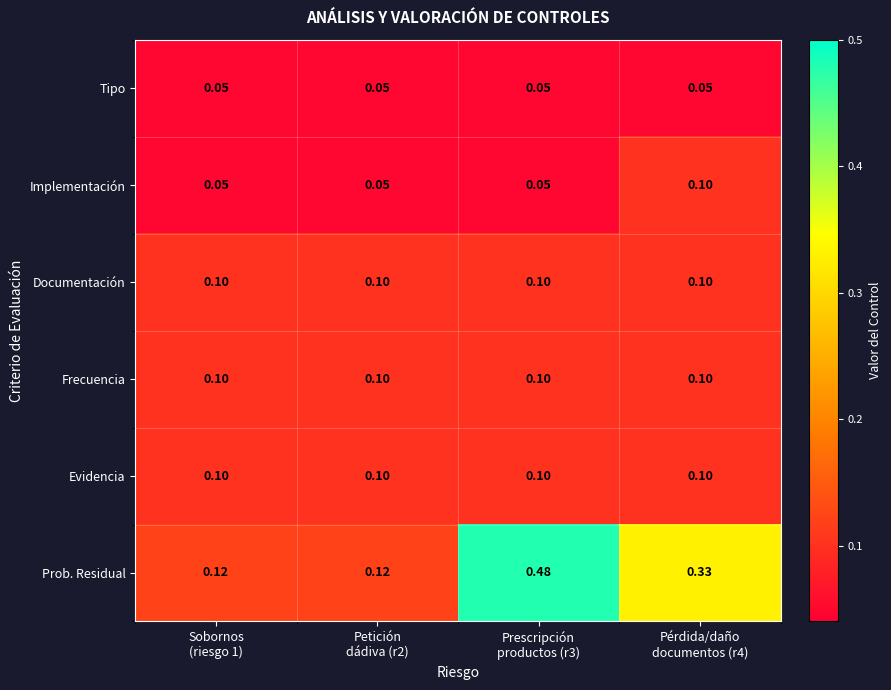

Which series has the widest spread of values?

Prob. Residual